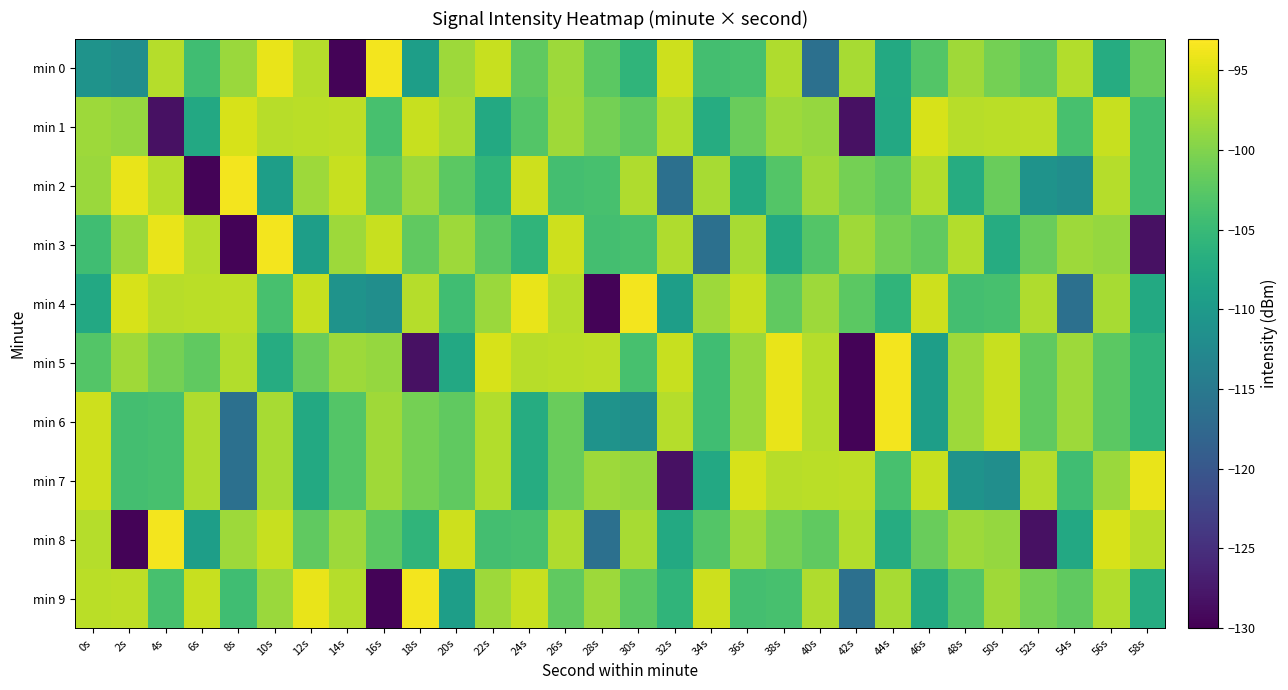

What is the difference between the highest and lowest values at 6s?

33.6